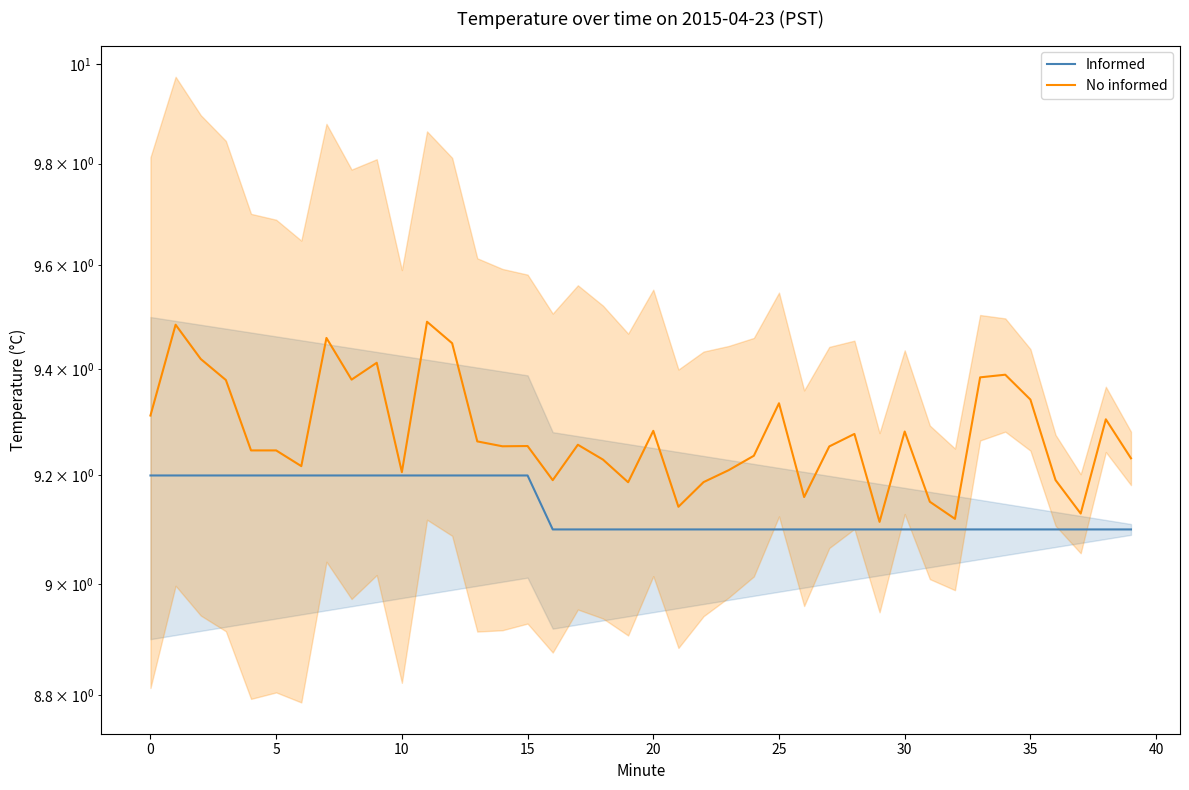

Does the chart have visible grid lines?

No